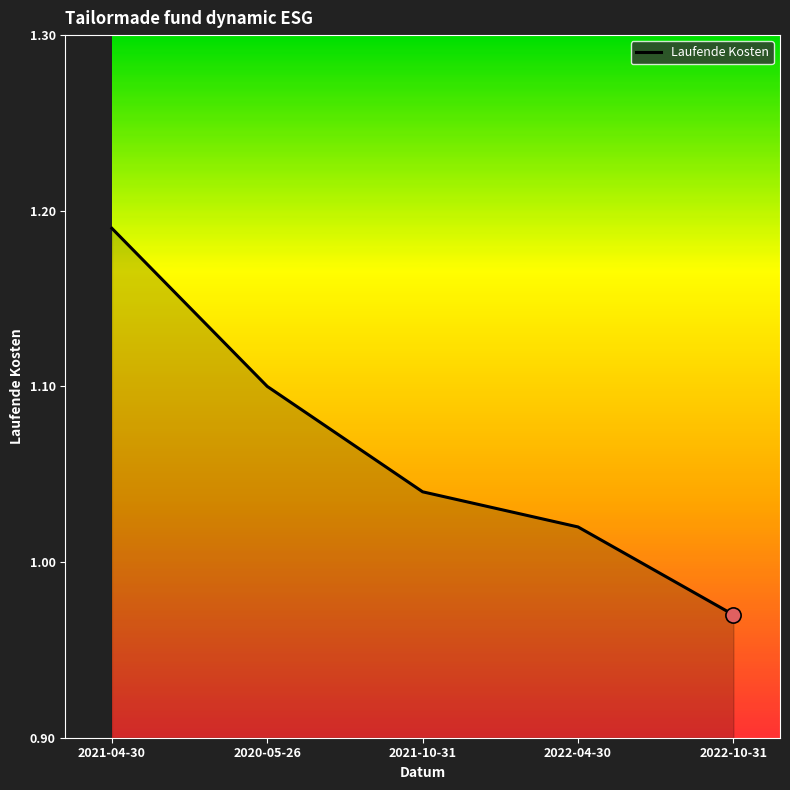

Between 2021-04-30 and 2021-10-31, which is larger?

2021-04-30